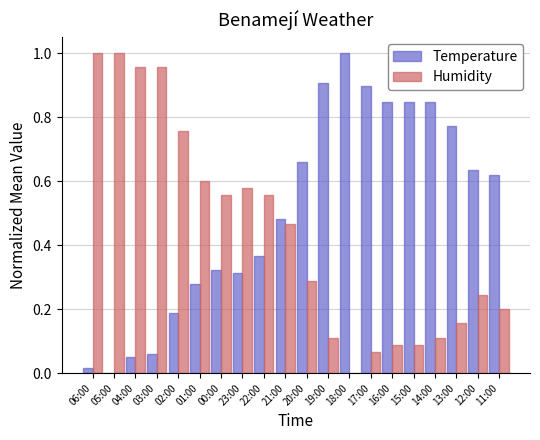

What are all the series names shown in the legend?

Temperature, Humidity